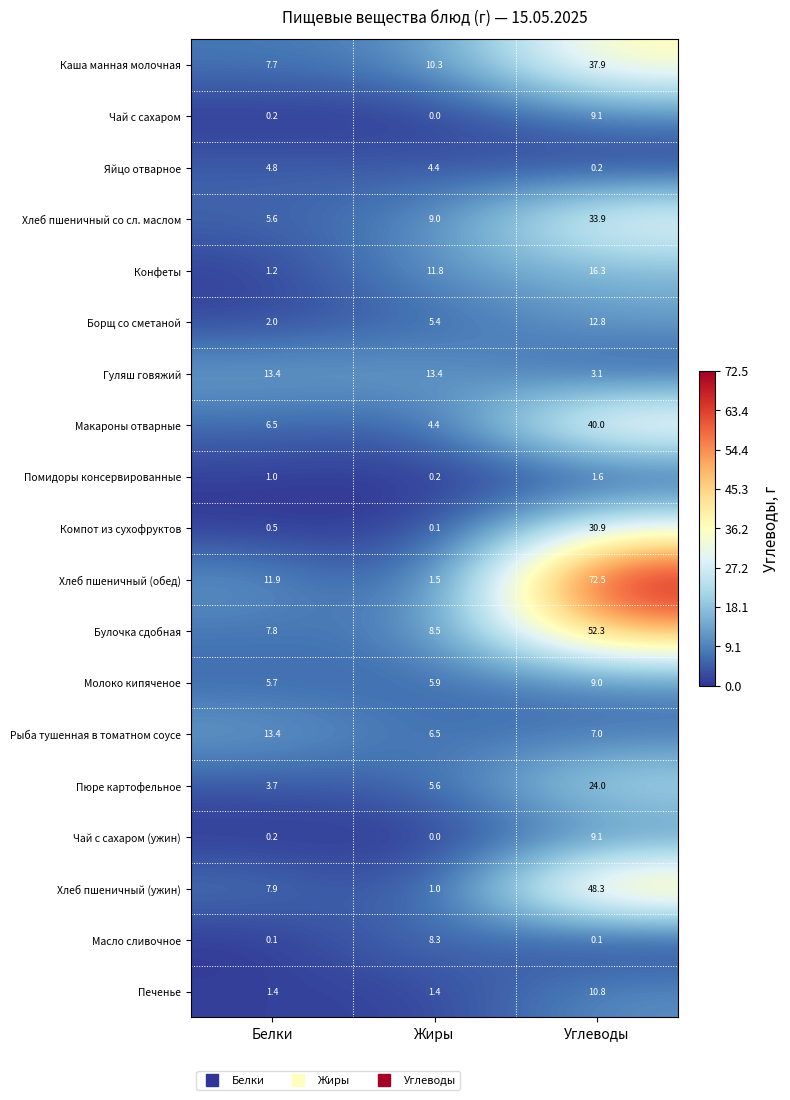

Which category has the highest value across all series?

Углеводы